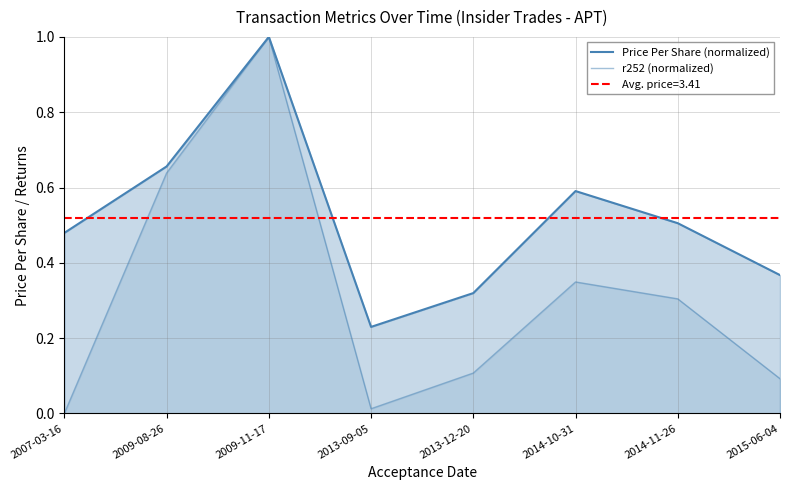

True or false: r252 (normalized) and Price Per Share (normalized) cross at least once.

False